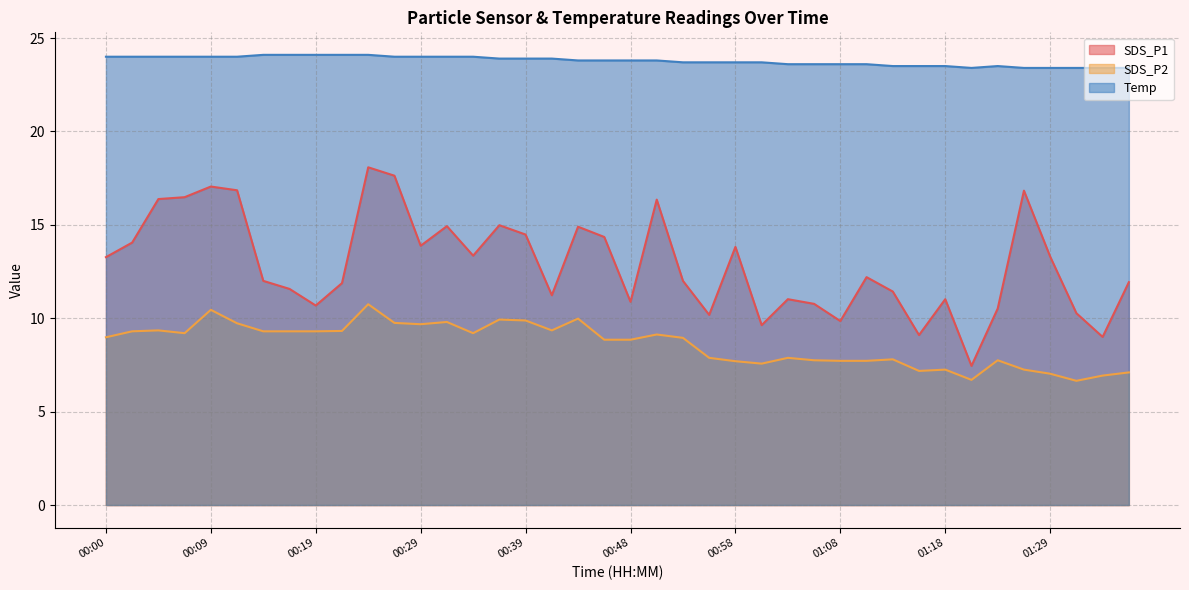

Between 00:14 and 00:17, which series saw the biggest shift?

SDS_P1